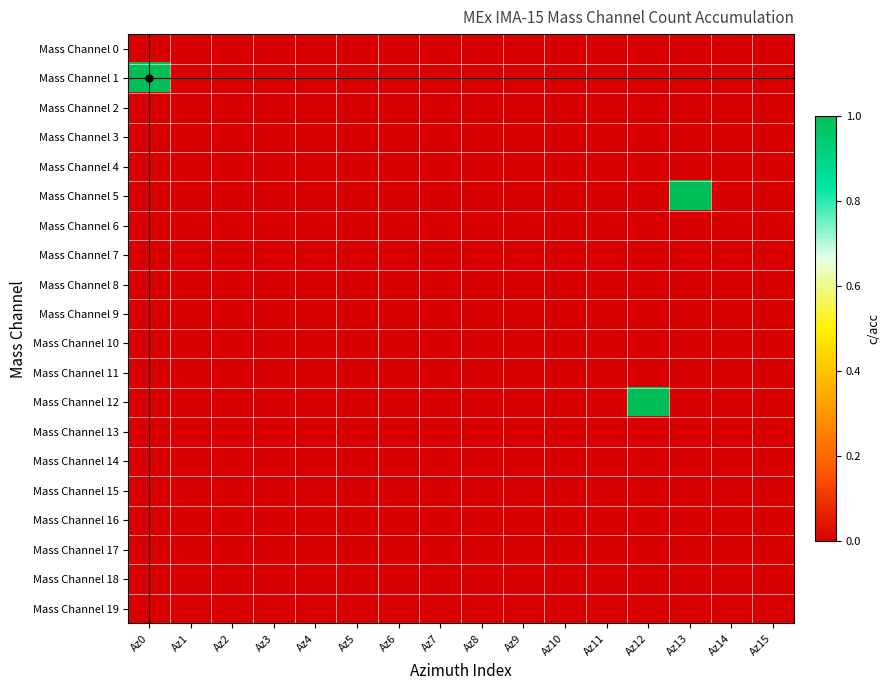

Rank the series by their maximum value, from highest to lowest.

Mass Channel 1, Mass Channel 5, Mass Channel 12, Mass Channel 0, Mass Channel 2, Mass Channel 3, Mass Channel 4, Mass Channel 6, Mass Channel 7, Mass Channel 8, Mass Channel 9, Mass Channel 10, Mass Channel 11, Mass Channel 13, Mass Channel 14, Mass Channel 15, Mass Channel 16, Mass Channel 17, Mass Channel 18, Mass Channel 19